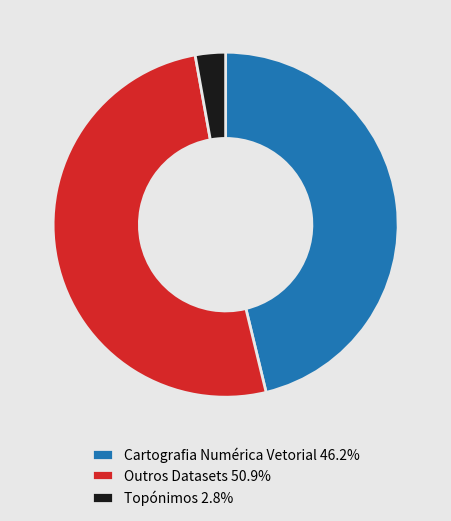

Is there any slice that represents more than half of the pie?

Yes